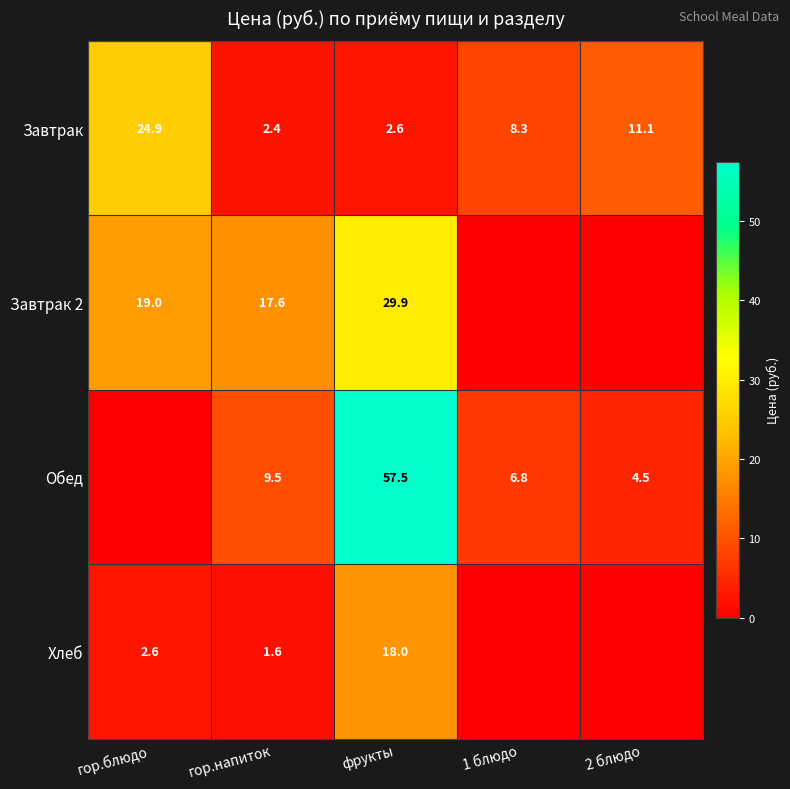

At which label does Завтрак first exceed 8?

гор.блюдо